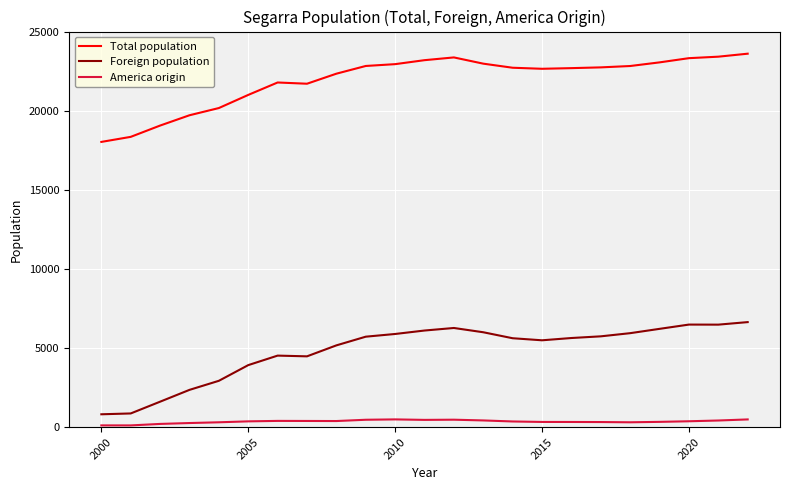

Does the chart have visible grid lines?

Yes